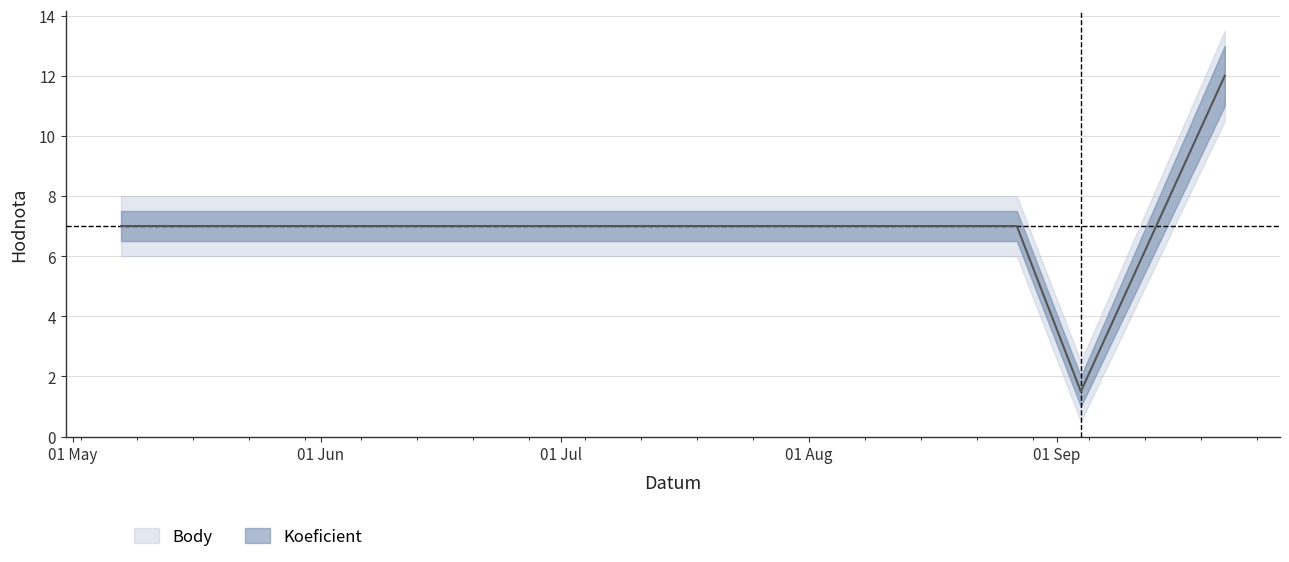

What is the change in value from 2022-05-21 to 2022-09-04?

-5.5